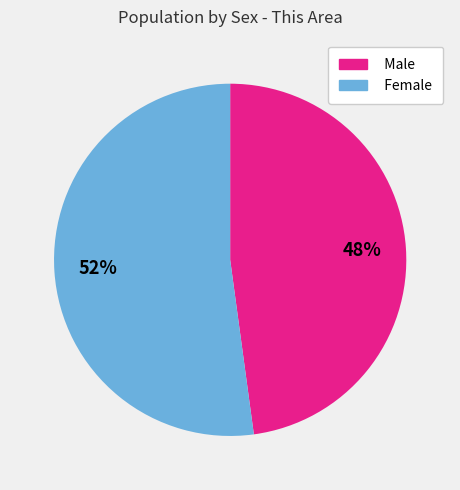

To the nearest percent, what is the combined percentage of Female and Male?

100%